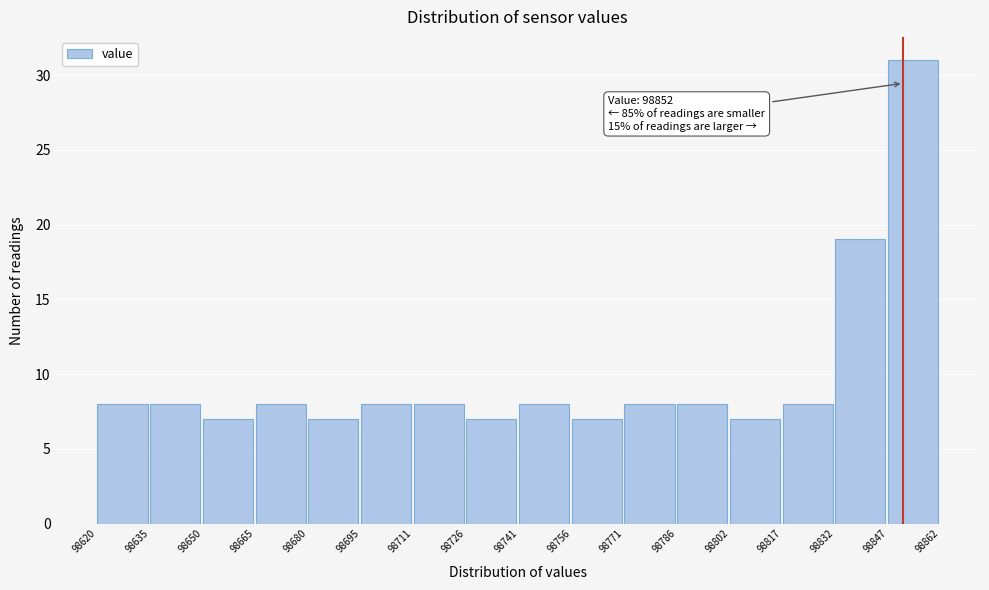

Which range on the x-axis has the tallest bar?

98847 to 98862